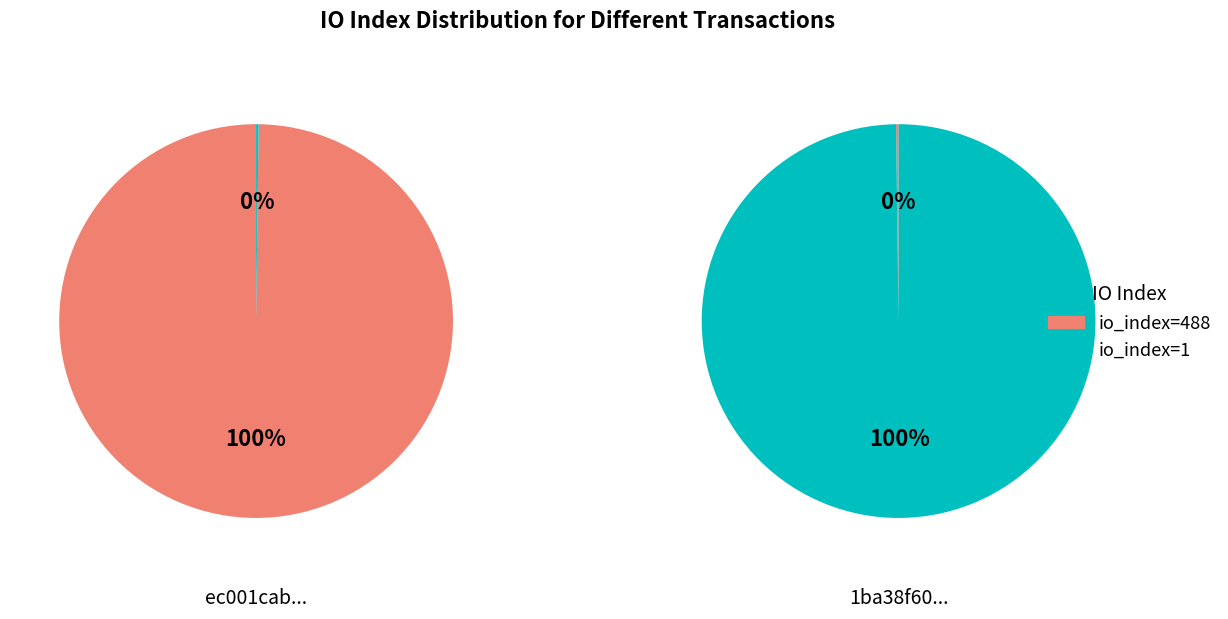

Between direction=-1 (io_index=488) and direction=1 (io_index=1), which is larger?

direction=-1 (io_index=488)